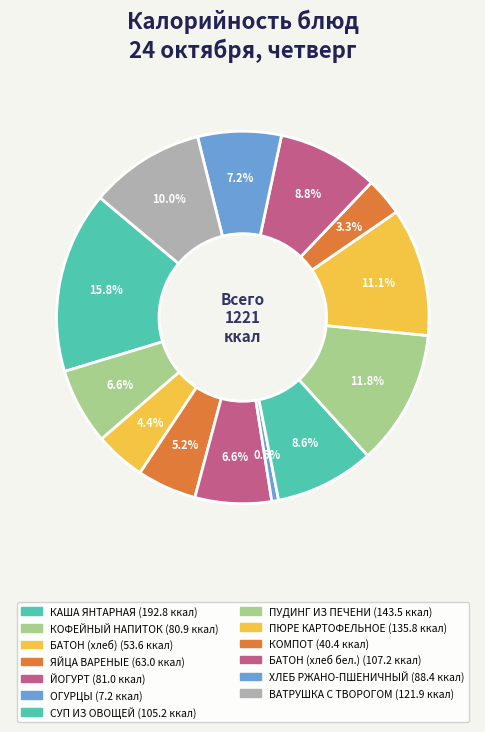

Count the number of slices in the pie.

13